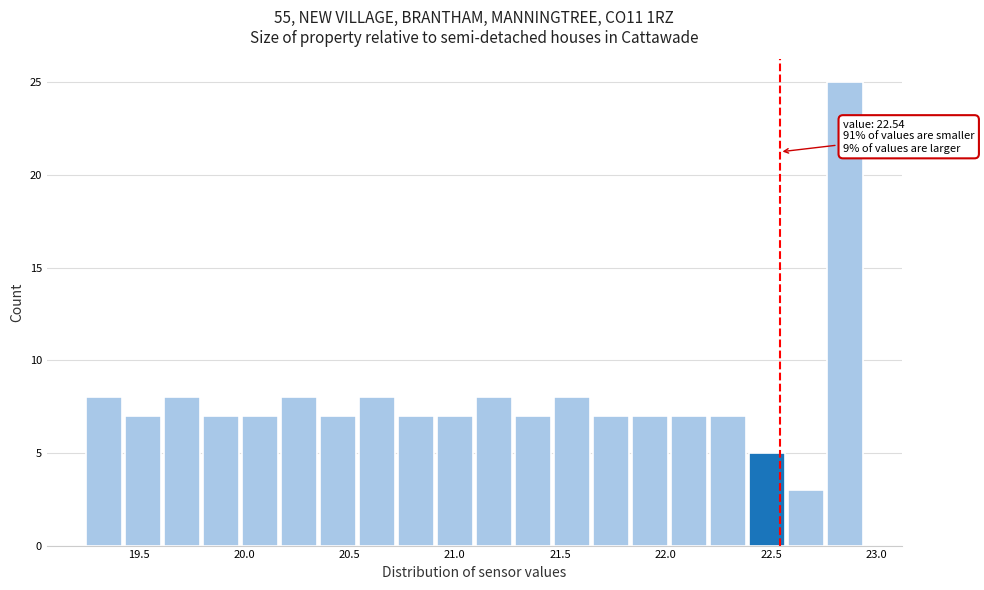

Around what value on the x-axis is the tallest bar? Give the approximate position of its centre, as read against the axis.

22.85